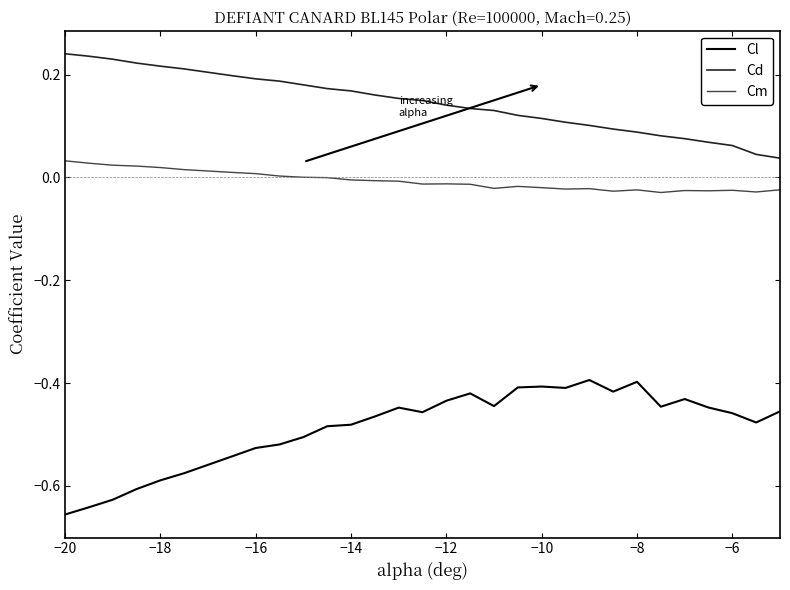

Which series has the largest total across all categories?

Cd